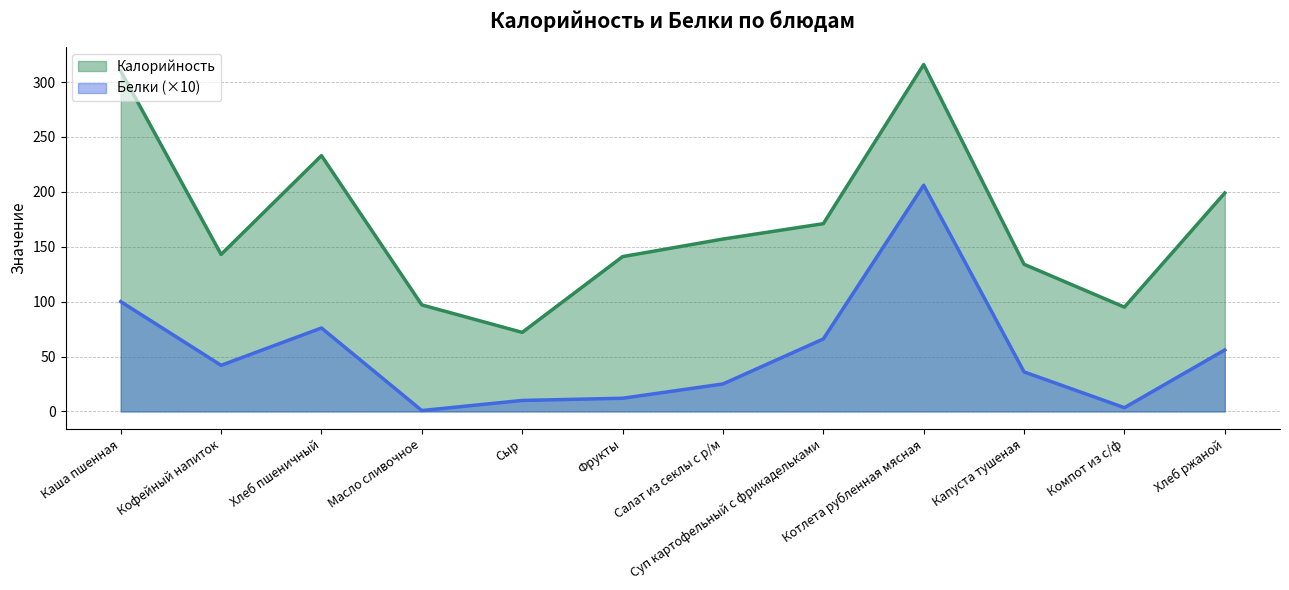

What are all the series names shown in the legend?

Калорийность, Белки (×10)